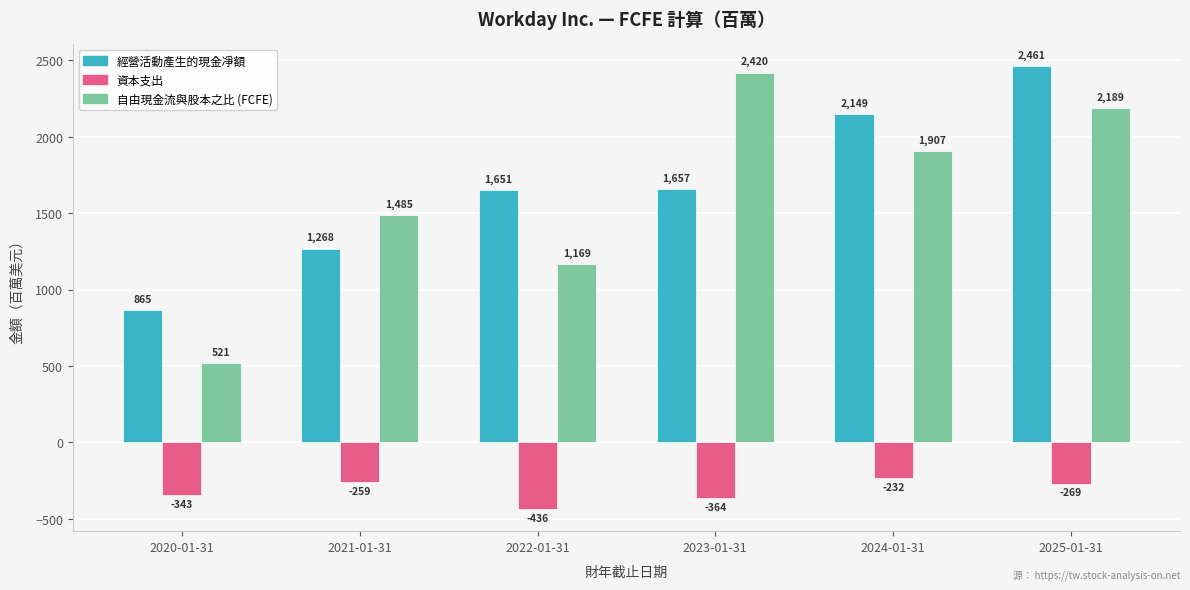

What is the approximate value of 自由現金流與股本之比 (FCFE) at 2020-01-31?

521